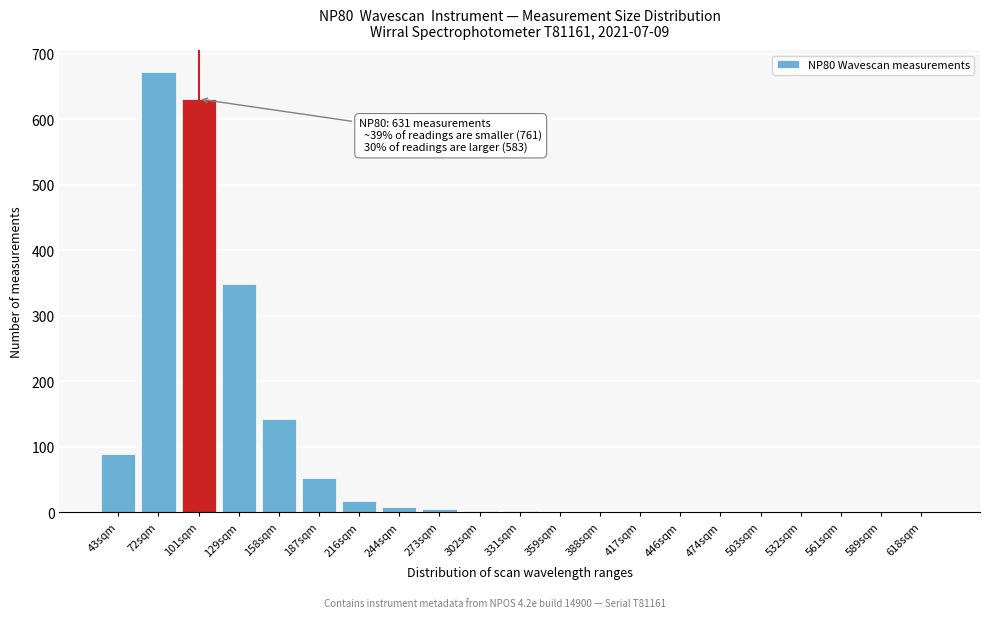

Which has a higher value, 187sqm or 72sqm?

72sqm